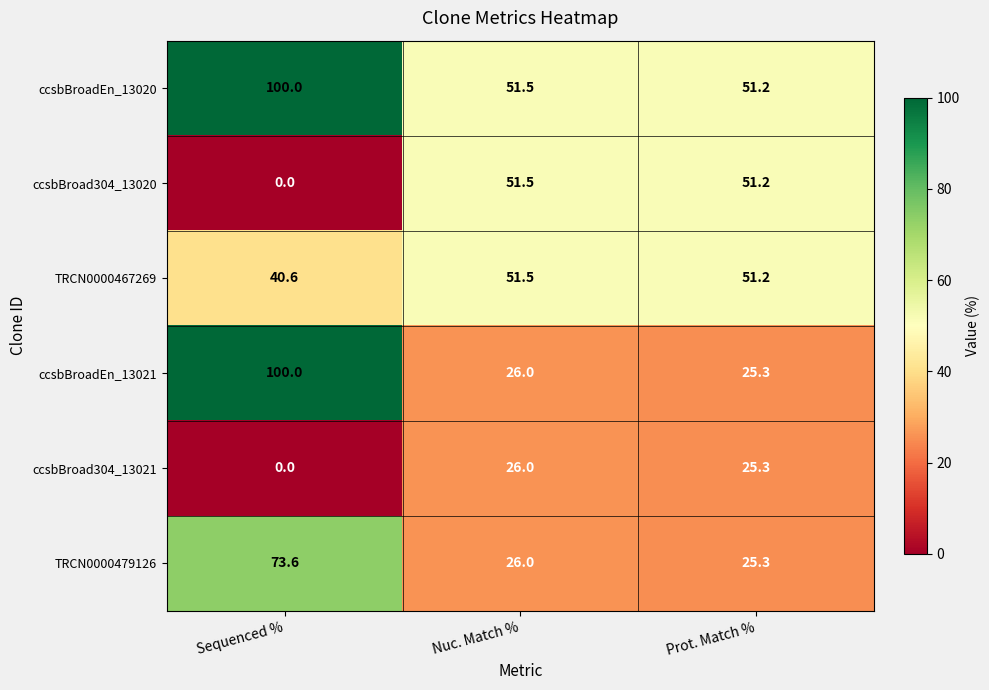

Which category has the lowest value across all series?

Sequenced %